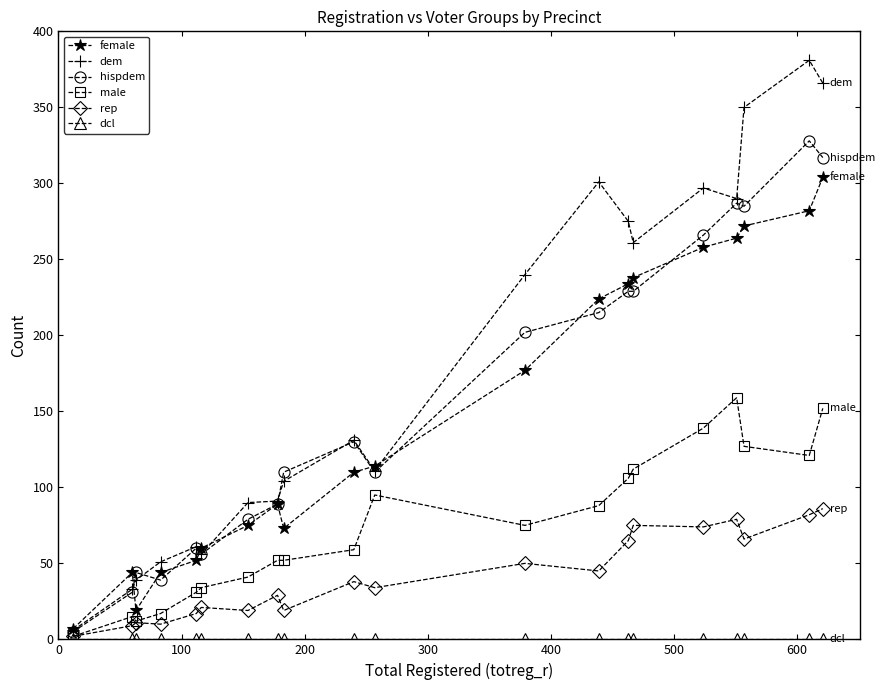

Which series has the largest range (max minus min)?

dem